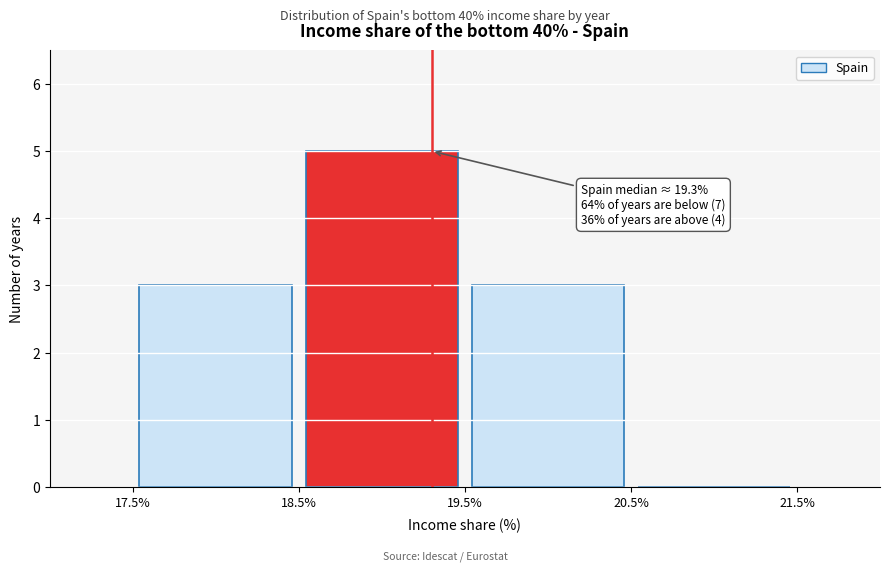

Which range on the x-axis has the tallest bar?

18.5% to 19.5%